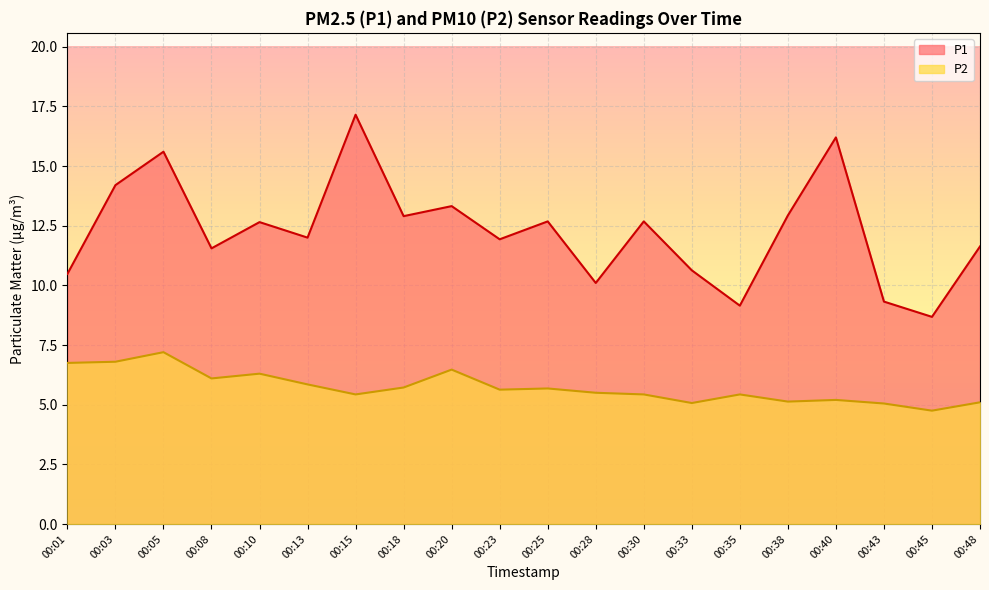

How many values in the P2 series are below 5?

1